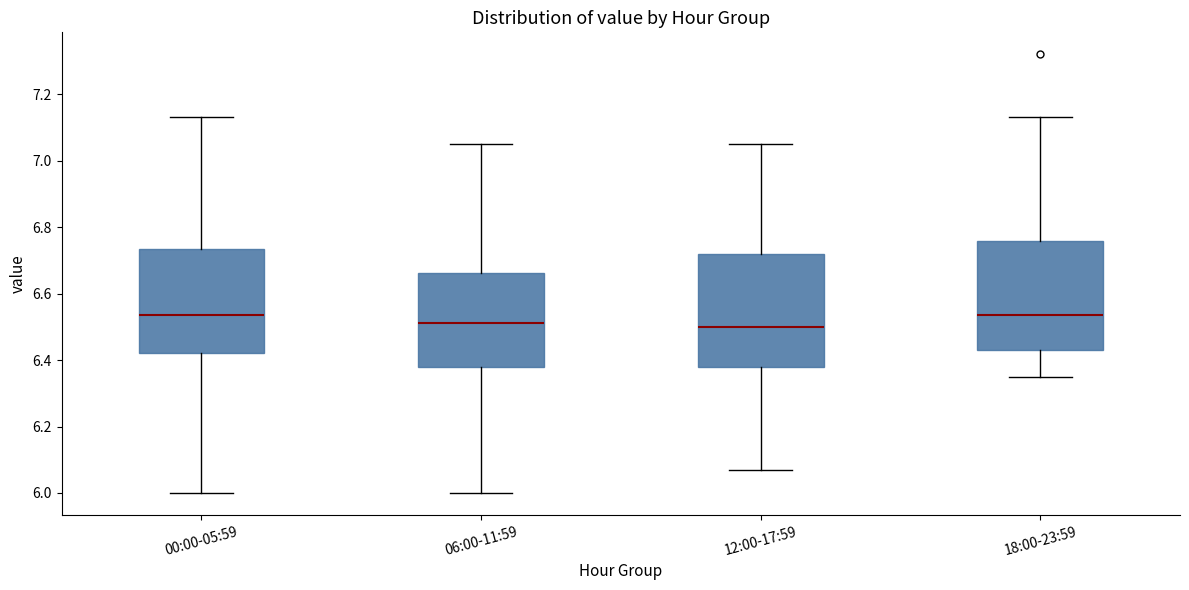

Reading left to right, read every box against the y-axis: the position of its median line, the range the box covers, and the ends of its whiskers. The values are not printed on the chart, so give them approximately, as read against the axis.

00:00-05:59: median 6.54, box 6.42 to 6.74, whiskers 6.00 to 7.14
06:00-11:59: median 6.52, box 6.38 to 6.66, whiskers 6.00 to 7.06
12:00-17:59: median 6.50, box 6.38 to 6.72, whiskers 6.08 to 7.06
18:00-23:59: median 6.54, box 6.44 to 6.76, whiskers 6.36 to 7.14